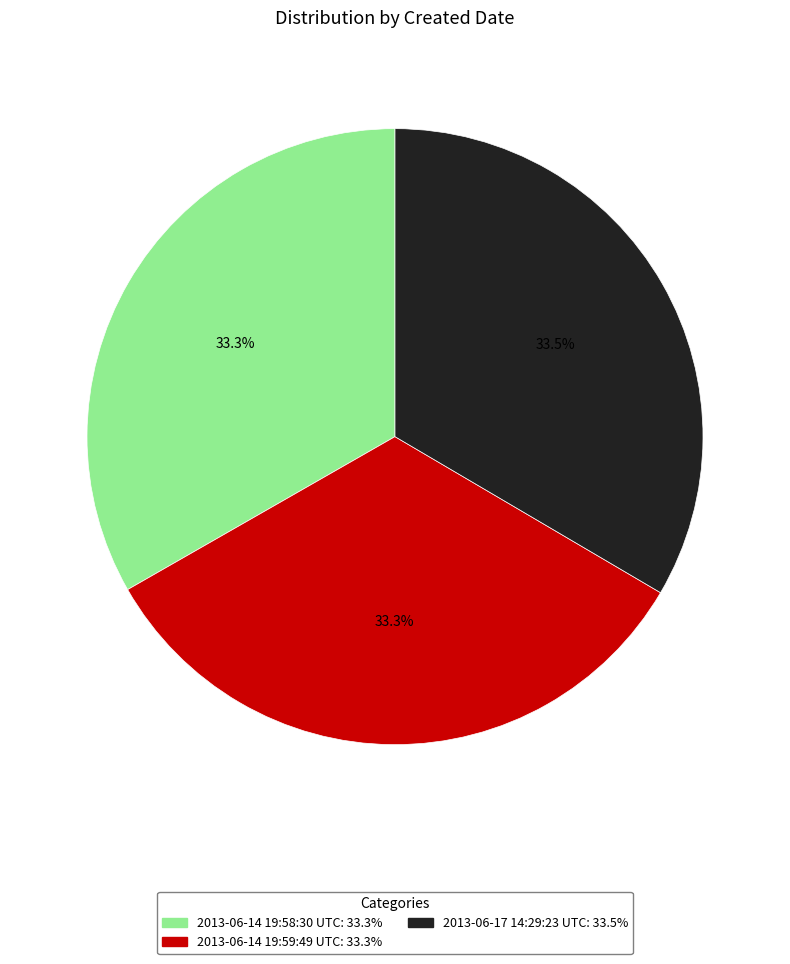

How much of the chart is everything except 2013-06-14 19:59:49 UTC?

66.7%